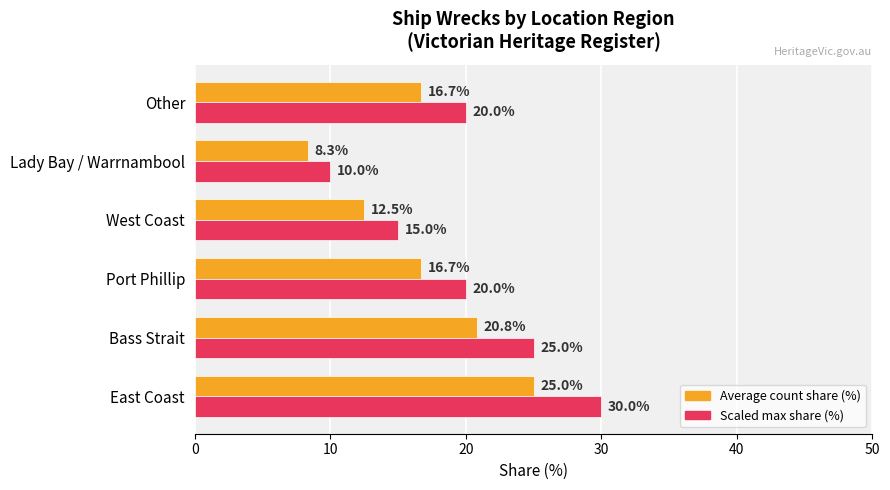

List the series in order of their peak value, lowest first.

Average count share (%), Scaled max share (%)